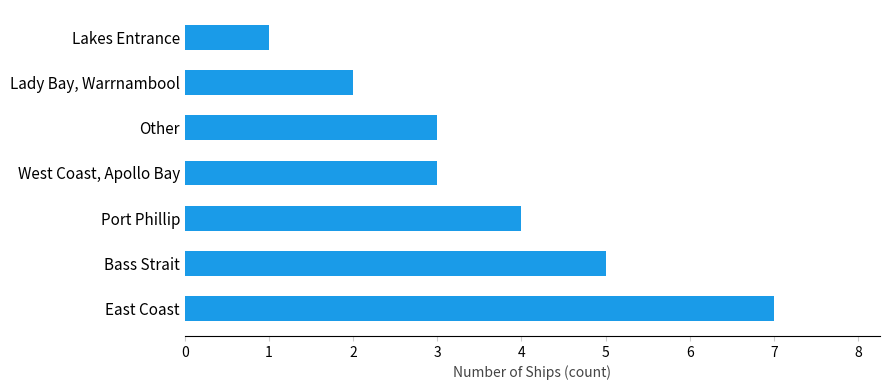

What is the greatest value displayed?

7